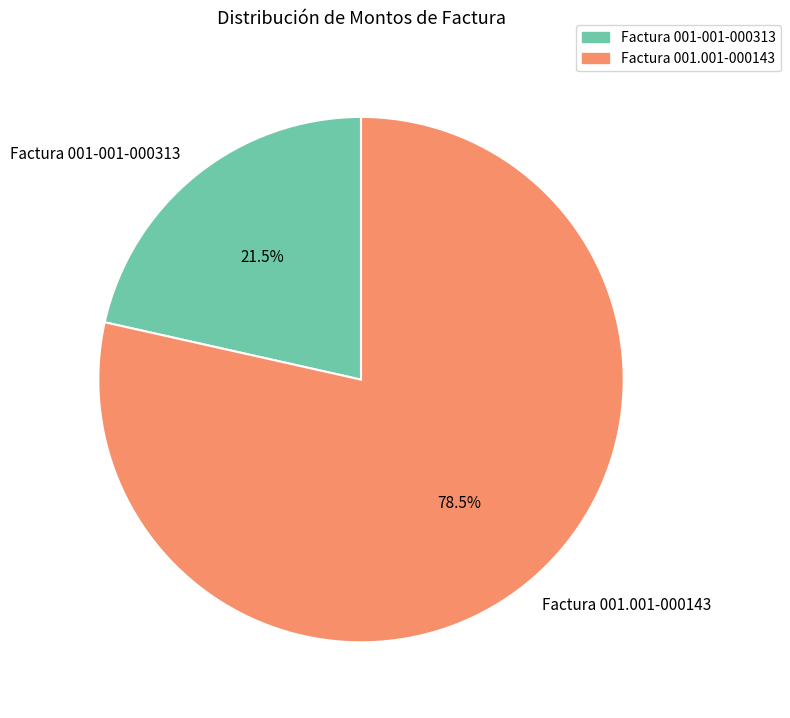

Approximately how many times larger is the value at Factura 001-001-000313 compared to Factura 001.001-000143?

0.3